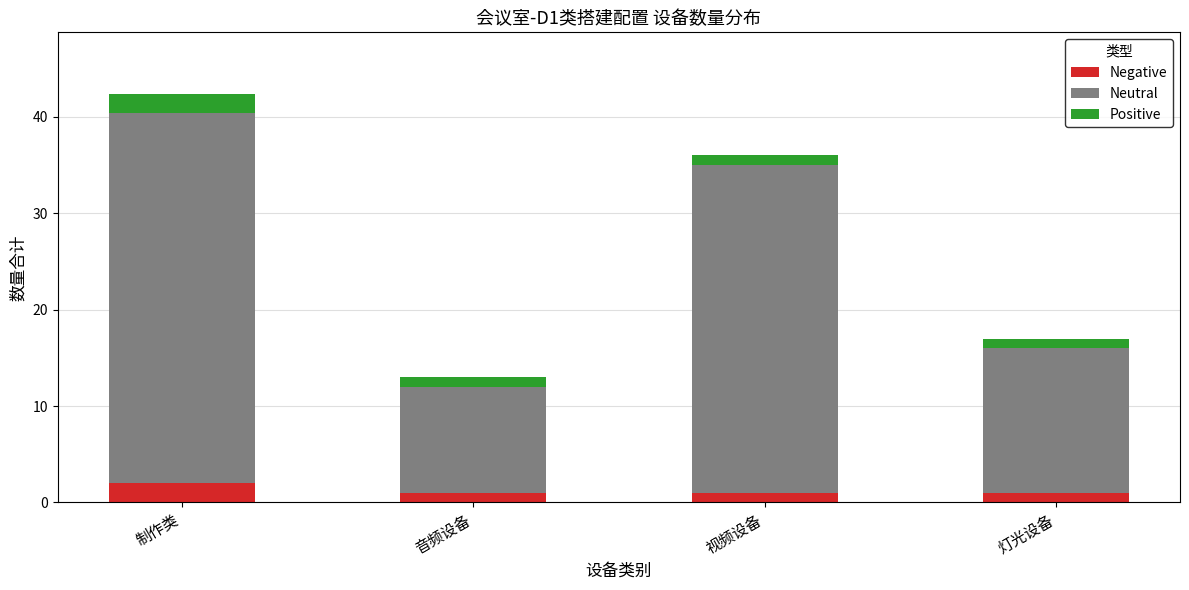

Reading left to right, transcribe the values for Negative.

制作类=2.0	音频设备=1.0	视频设备=1.0	灯光设备=1.0